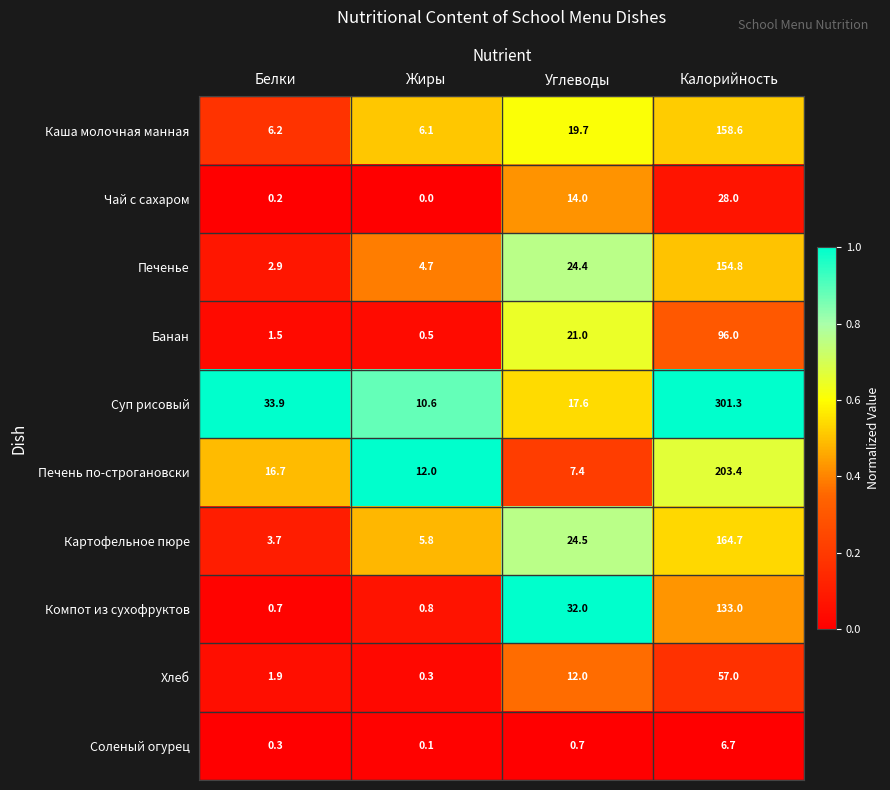

What is the difference between the Суп рисовый values at Калорийность and Белки?

267.4